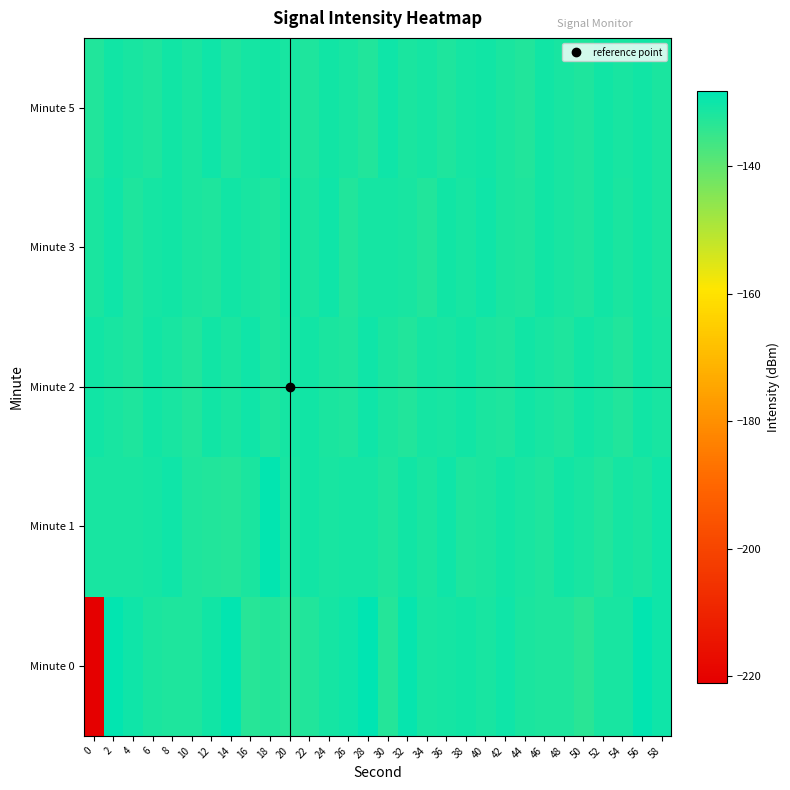

Reading right to left, list all the values displayed in this chart.

Minute 0: 58=-130.2	56=-128.9	54=-131.2	52=-131.4	50=-133.6	48=-132.0	46=-132.0	44=-131.9	42=-130.2	40=-131.2	38=-130.6	36=-130.9	34=-131.5	32=-129.3	30=-132.7	28=-128.3	26=-130.1	24=-131.2	22=-132.4	20=-133.2	18=-132.5	16=-133.0	14=-128.9	12=-130.7	10=-132.1	8=-132.1	6=-131.7	4=-130.3	2=-128.9	0=-221.0
Minute 1: 58=-130.4	56=-131.6	54=-130.9	52=-132.4	50=-131.3	48=-130.7	46=-132.2	44=-131.4	42=-130.6	40=-131.8	38=-132.1	36=-130.3	34=-131.7	32=-130.5	30=-132.0	28=-131.1	26=-130.9	24=-131.2	22=-130.8	20=-131.5	18=-128.9	16=-131.7	14=-132.9	12=-132.3	10=-132.0	8=-130.3	6=-131.0	4=-131.5	2=-131.2	0=-131.4
Minute 2: 58=-131.5	56=-130.7	54=-132.3	52=-131.2	50=-130.6	48=-132.1	46=-131.4	44=-130.8	42=-132.0	40=-131.7	38=-130.5	36=-131.3	34=-130.9	32=-132.4	30=-131.6	28=-130.3	26=-132.2	24=-131.8	22=-130.7	20=-131.1	18=-132.0	16=-130.4	14=-131.9	12=-130.6	10=-132.3	8=-131.5	6=-130.8	4=-132.1	2=-131.2	0=-130.5
Minute 3: 58=-131.6	56=-130.7	54=-131.9	52=-130.5	50=-132.1	48=-131.2	46=-130.8	44=-132.0	42=-131.7	40=-130.2	38=-131.4	36=-130.6	34=-132.3	32=-131.5	30=-130.9	28=-131.1	26=-132.4	24=-130.3	22=-131.6	20=-130.8	18=-132.0	16=-131.3	14=-130.5	12=-132.1	10=-131.9	8=-130.7	6=-131.0	4=-132.2	2=-130.4	0=-131.8
Minute 5: 58=-131.9	56=-130.6	54=-131.4	52=-130.8	50=-132.1	48=-131.2	46=-130.5	44=-132.3	42=-131.6	40=-130.7	38=-131.1	36=-132.0	34=-130.9	32=-131.7	30=-130.4	28=-132.4	26=-131.3	24=-130.8	22=-132.2	20=-131.5	18=-130.6	16=-131.0	14=-132.1	12=-130.3	10=-131.8	8=-130.5	6=-132.0	4=-131.4	2=-130.7	0=-132.3